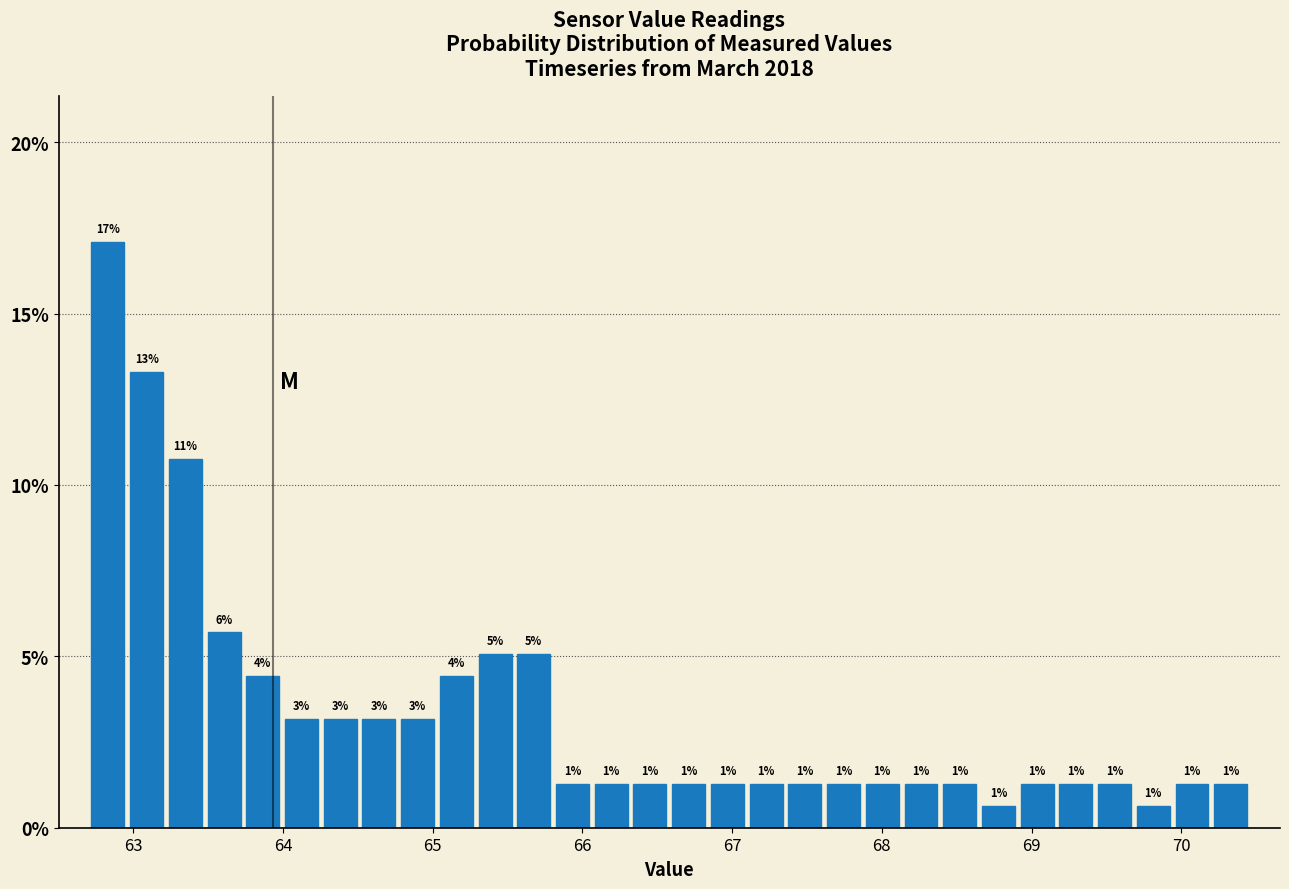

Read against the x-axis, roughly where is the centre of the tallest bar?

62.8